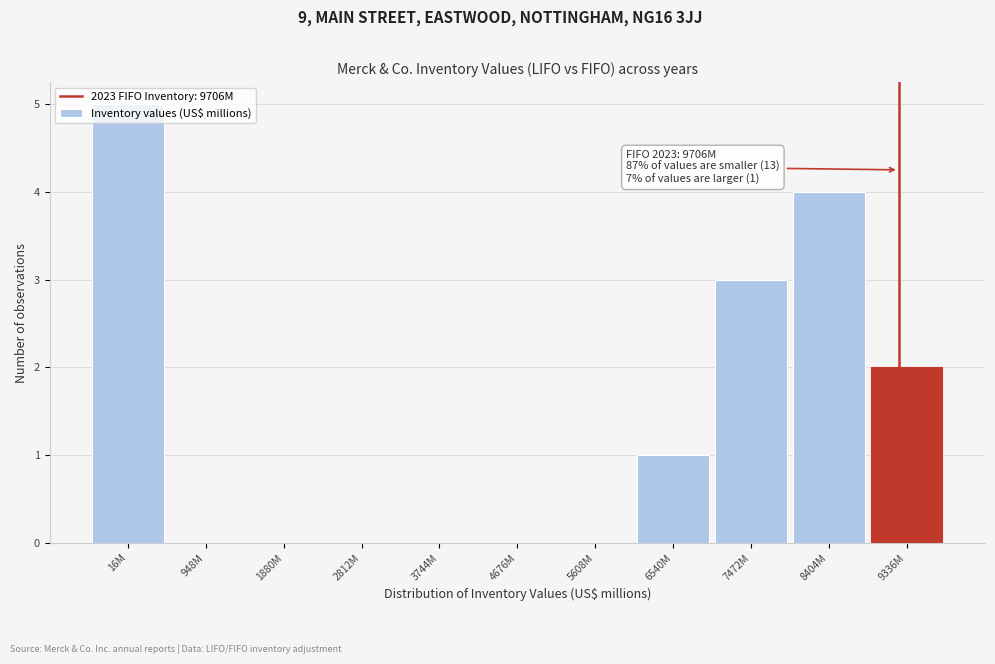

What is the sum of all values?

15